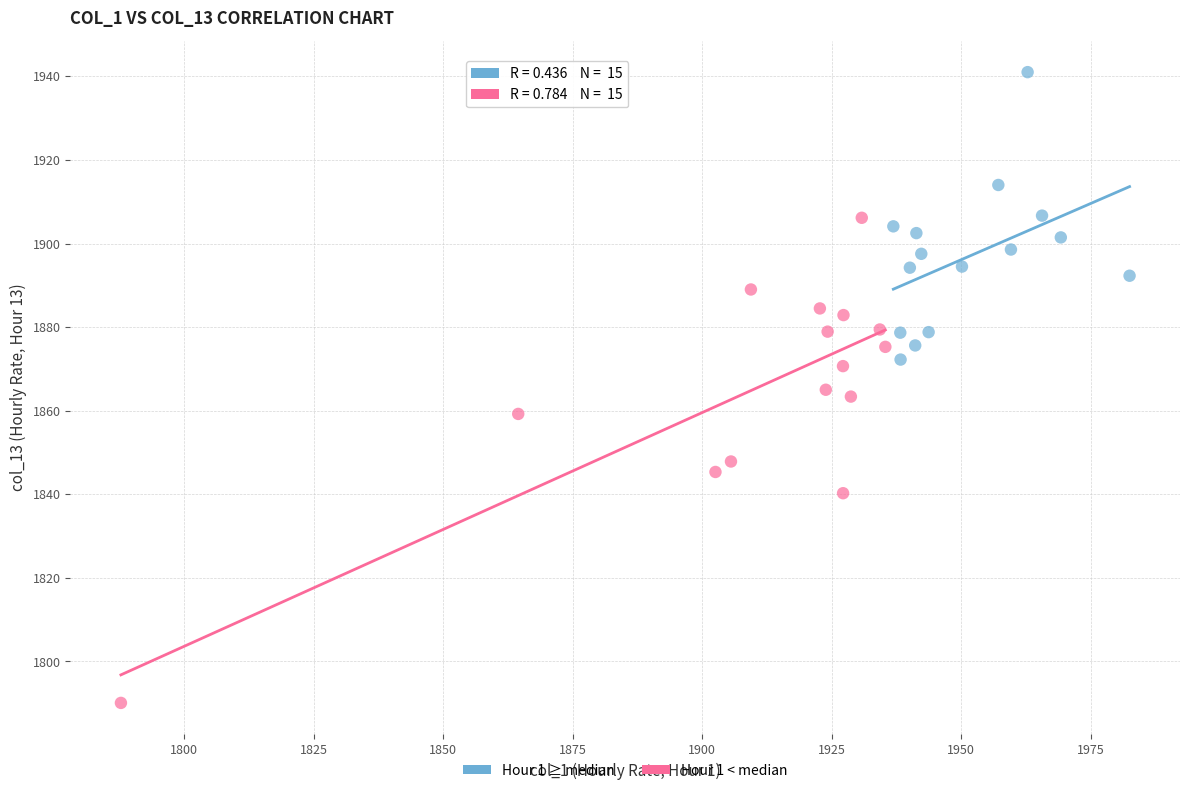

Which series has the widest spread of Y values?

Hour 1 < median